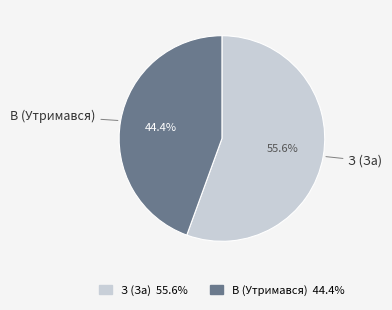

Between З (За) and В (Утримався), which is larger?

З (За)